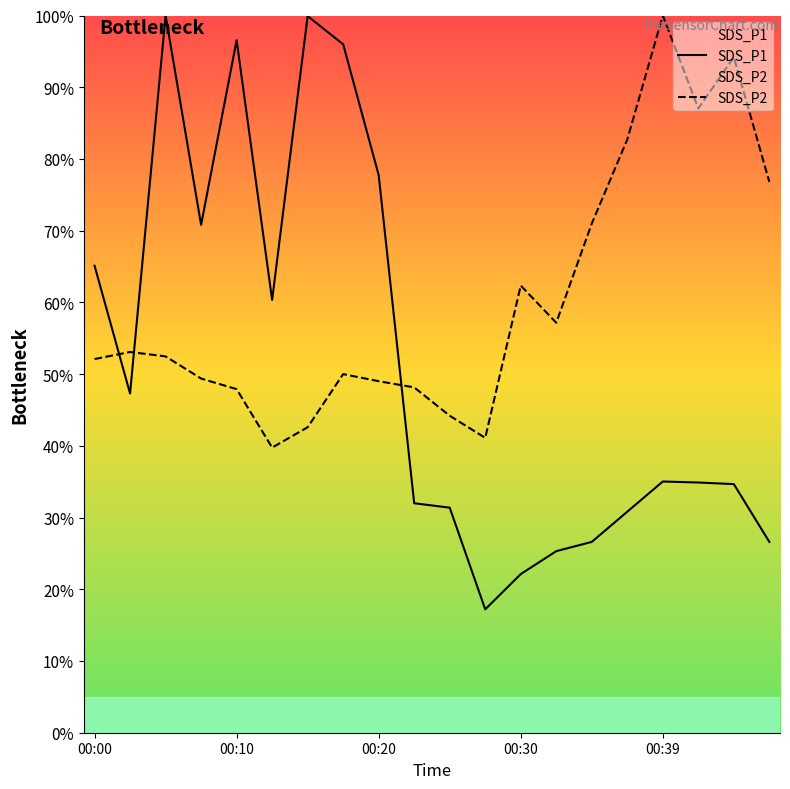

What is the spread (max minus min) of values at 9?

16.2